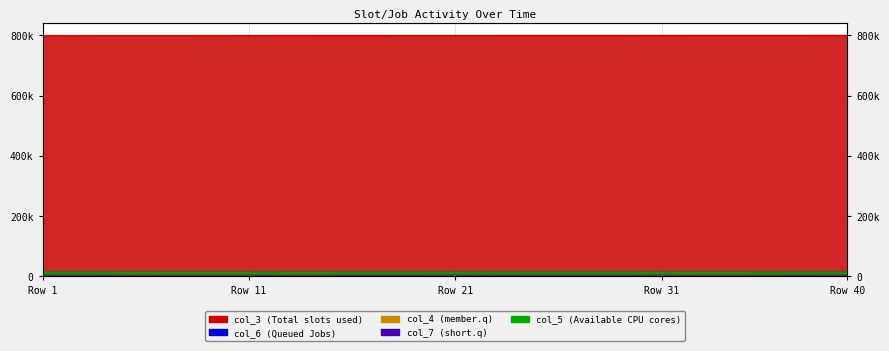

True or false: col_4 and col_6 cross at least once.

False